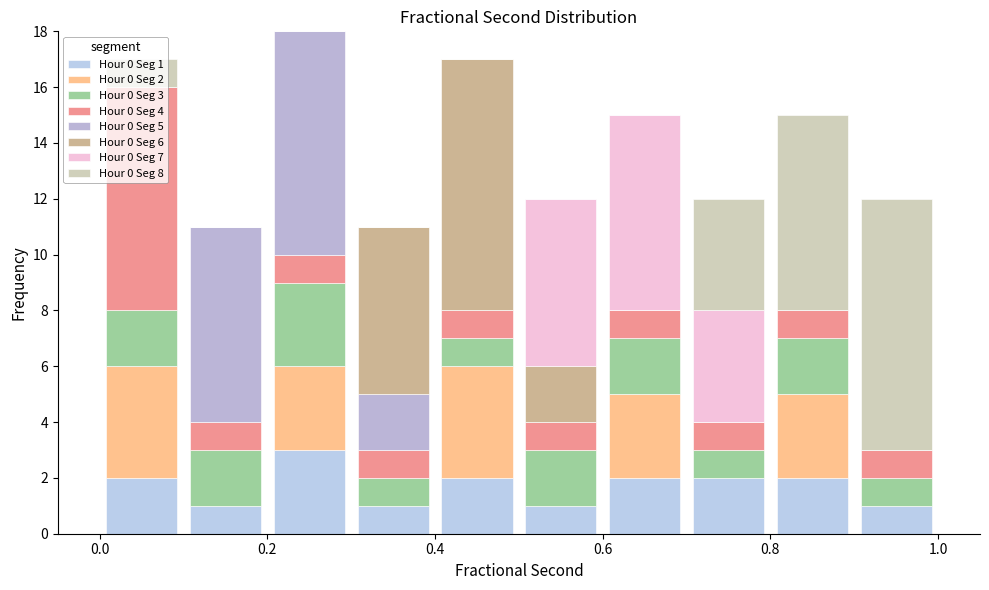

Which range on the x-axis has the tallest stacked bar (by total height)?

0.2 to 0.3